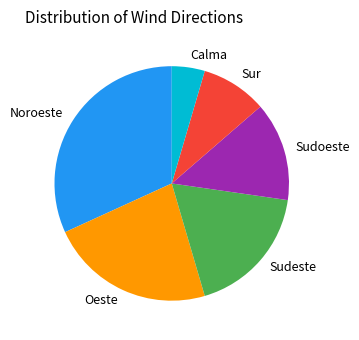

Does Noroeste represent more than half of the total?

No